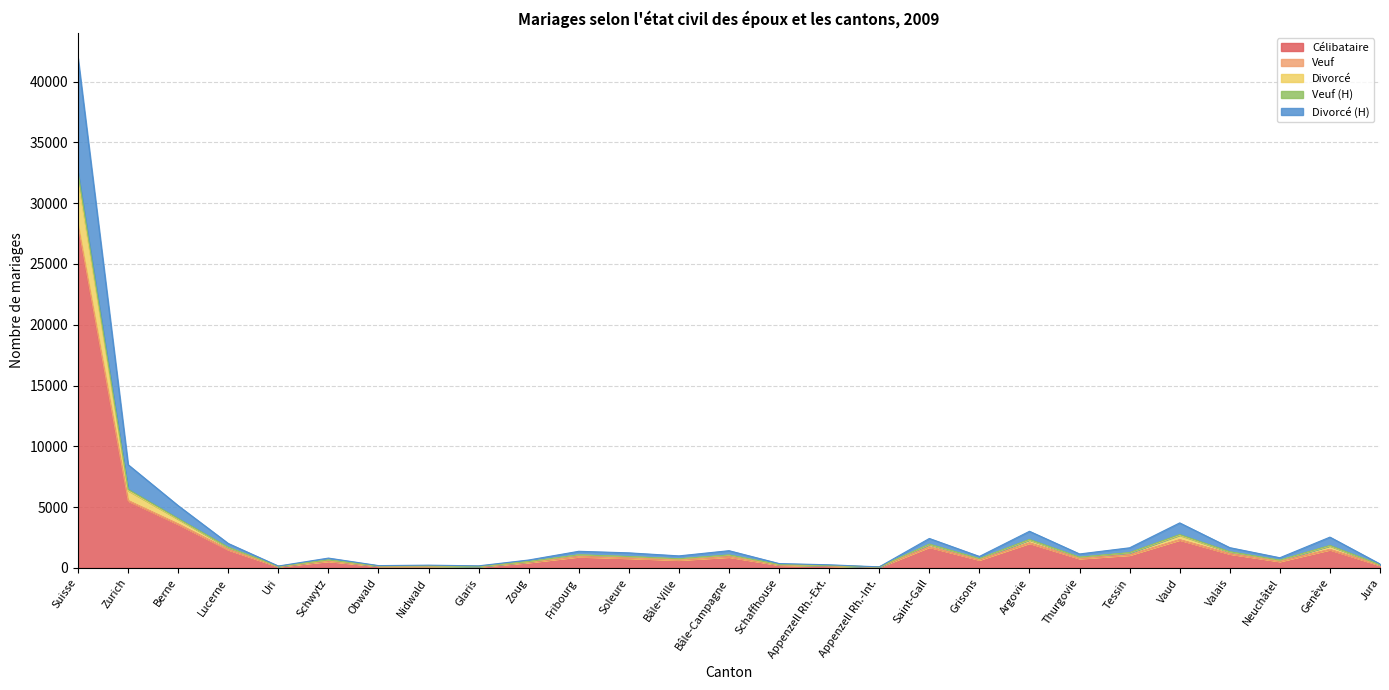

At which label does Célibataire reach its peak?

Suisse